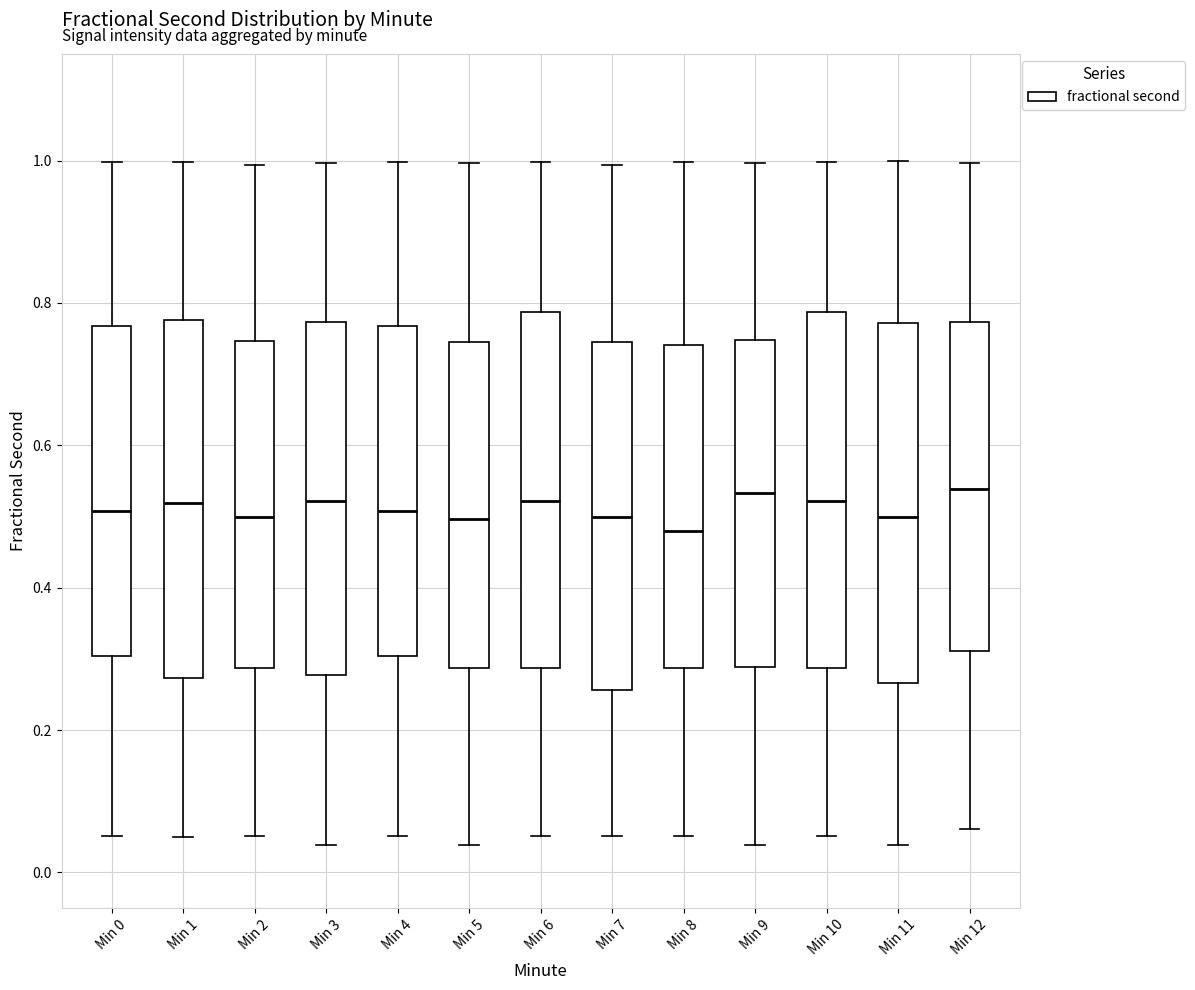

Reading left to right, transcribe this box plot: for each box, give where its median line is, the range the box spans, and where its two whiskers end, as read against the y-axis. The values are not printed on the chart, so give them approximately, as read against the axis.

Min 0: median 0.50, box 0.30 to 0.76, whiskers 0.06 to 1.00
Min 1: median 0.52, box 0.28 to 0.78, whiskers 0.06 to 1.00
Min 2: median 0.50, box 0.28 to 0.74, whiskers 0.06 to 1.00
Min 3: median 0.52, box 0.28 to 0.78, whiskers 0.04 to 1.00
Min 4: median 0.50, box 0.30 to 0.76, whiskers 0.06 to 1.00
Min 5: median 0.50, box 0.28 to 0.74, whiskers 0.04 to 1.00
Min 6: median 0.52, box 0.28 to 0.78, whiskers 0.06 to 1.00
Min 7: median 0.50, box 0.26 to 0.74, whiskers 0.06 to 1.00
Min 8: median 0.48, box 0.28 to 0.74, whiskers 0.06 to 1.00
Min 9: median 0.54, box 0.28 to 0.74, whiskers 0.04 to 1.00
Min 10: median 0.52, box 0.28 to 0.78, whiskers 0.06 to 1.00
Min 11: median 0.50, box 0.26 to 0.78, whiskers 0.04 to 1.00
Min 12: median 0.54, box 0.32 to 0.78, whiskers 0.06 to 1.00